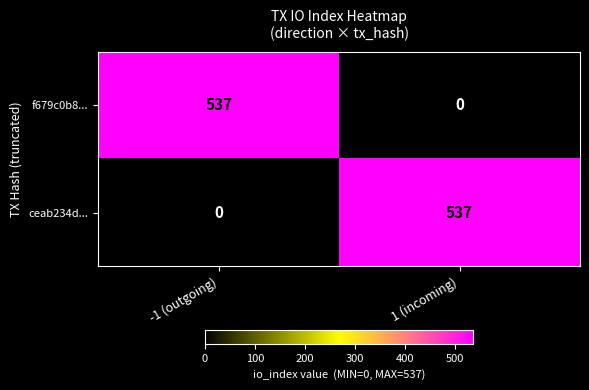

Reading left to right, what are all the values shown in this chart?

f679c0b8...: 537	0
ceab234d...: 0	537